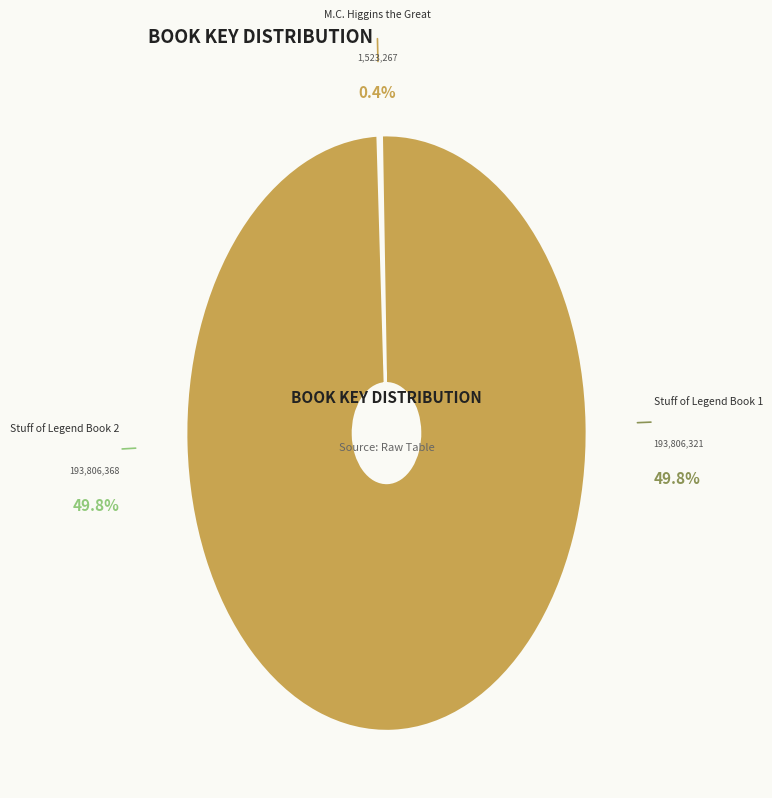

To the nearest percent, what percentage of the pie is Stuff of Legend Book 2?

50%